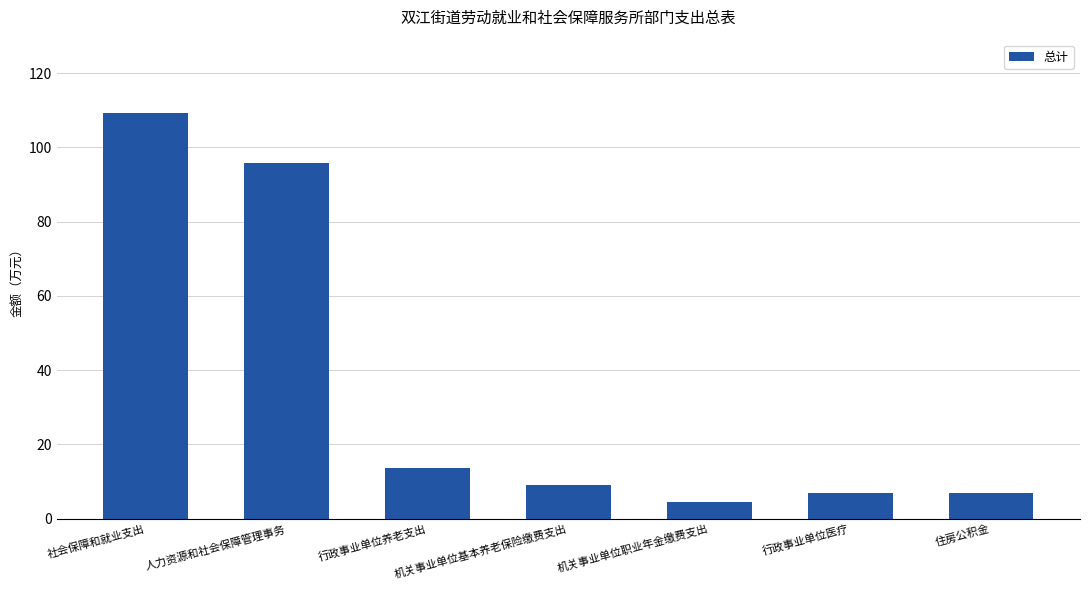

What is the average value?

35.1